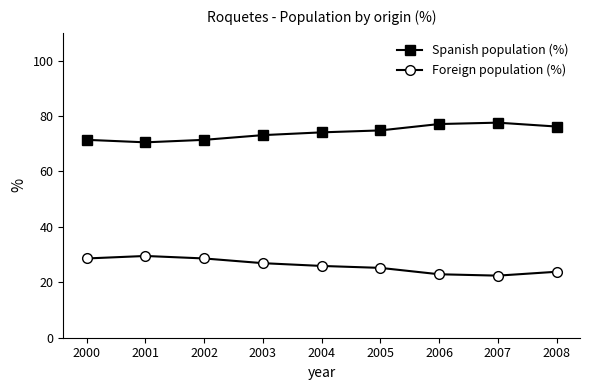

True or false: Foreign population (%) and Spanish population (%) intersect in this chart.

False